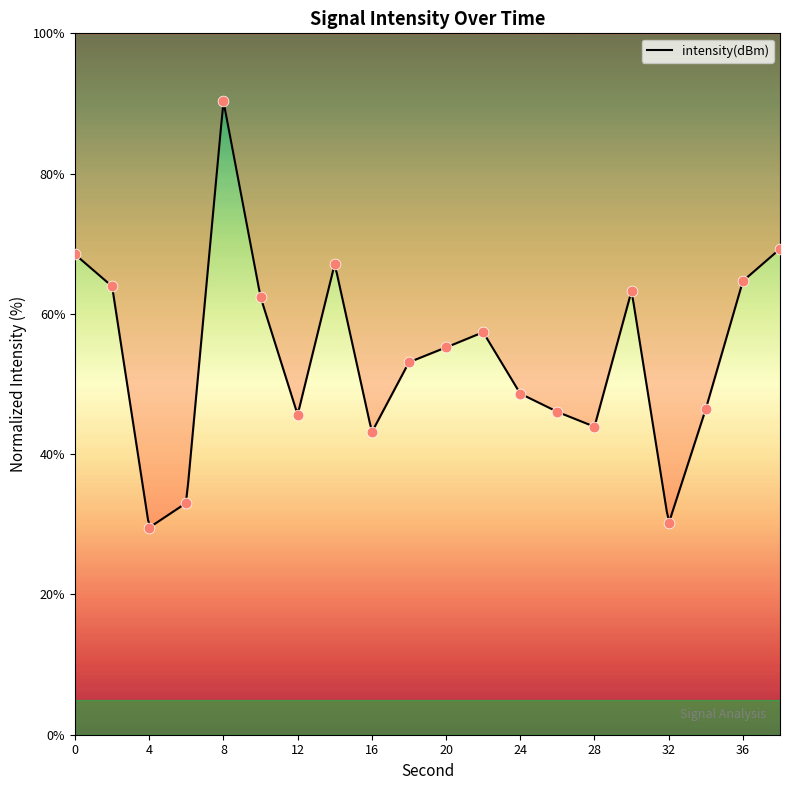

Which has a higher value, 6 or 10?

10